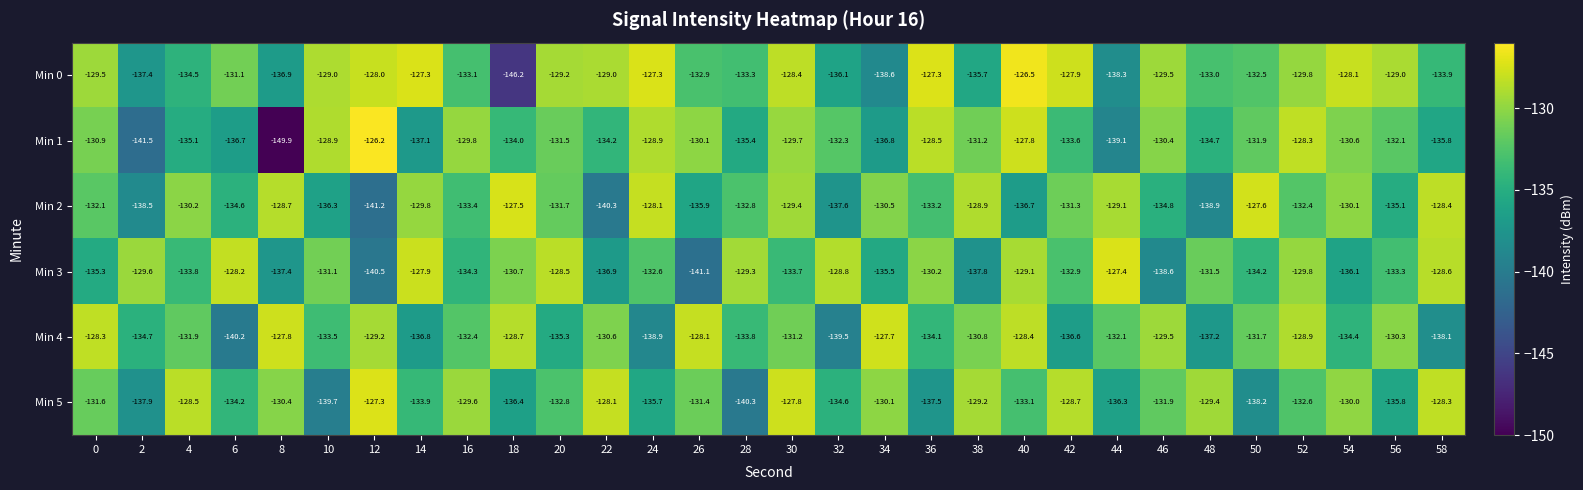

Where is Min 5 nearest to the value -133?

40